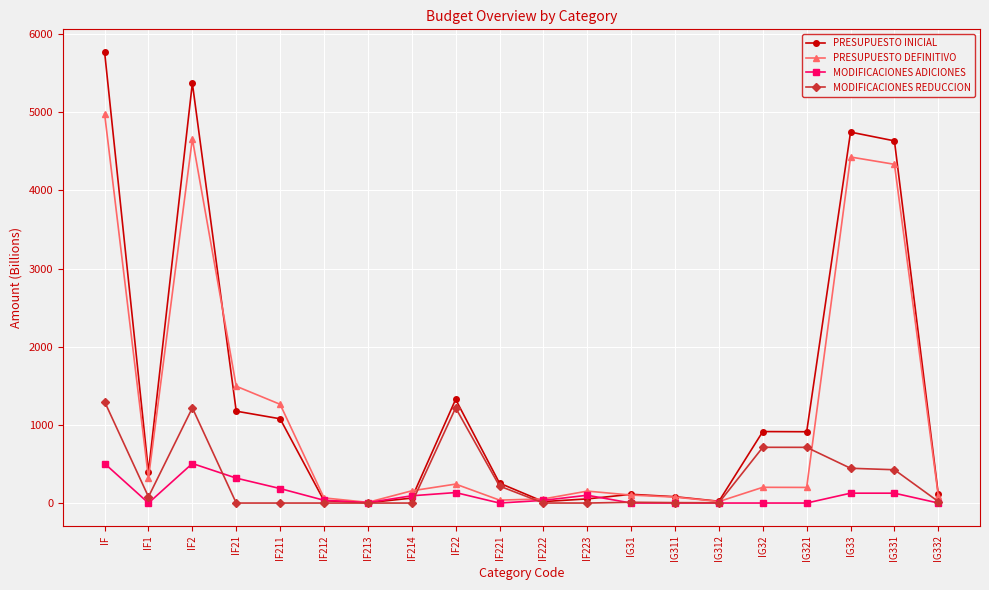

What is the total value across all series at IG331?

9518.4